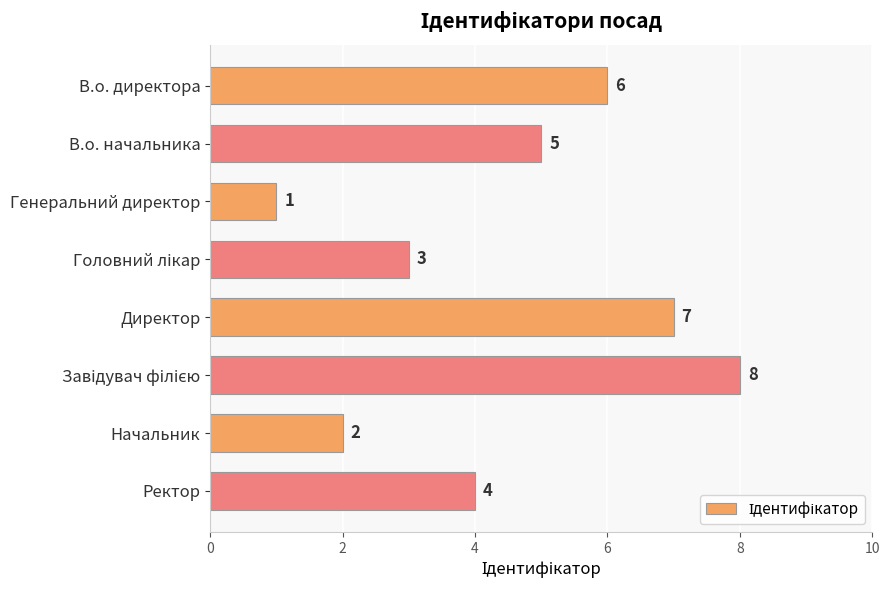

What is the difference between the maximum and minimum values?

7